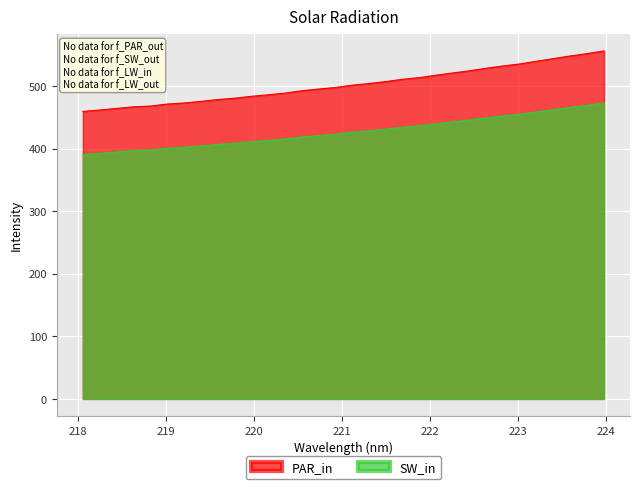

What is the difference between the maximum and minimum values?

96.8